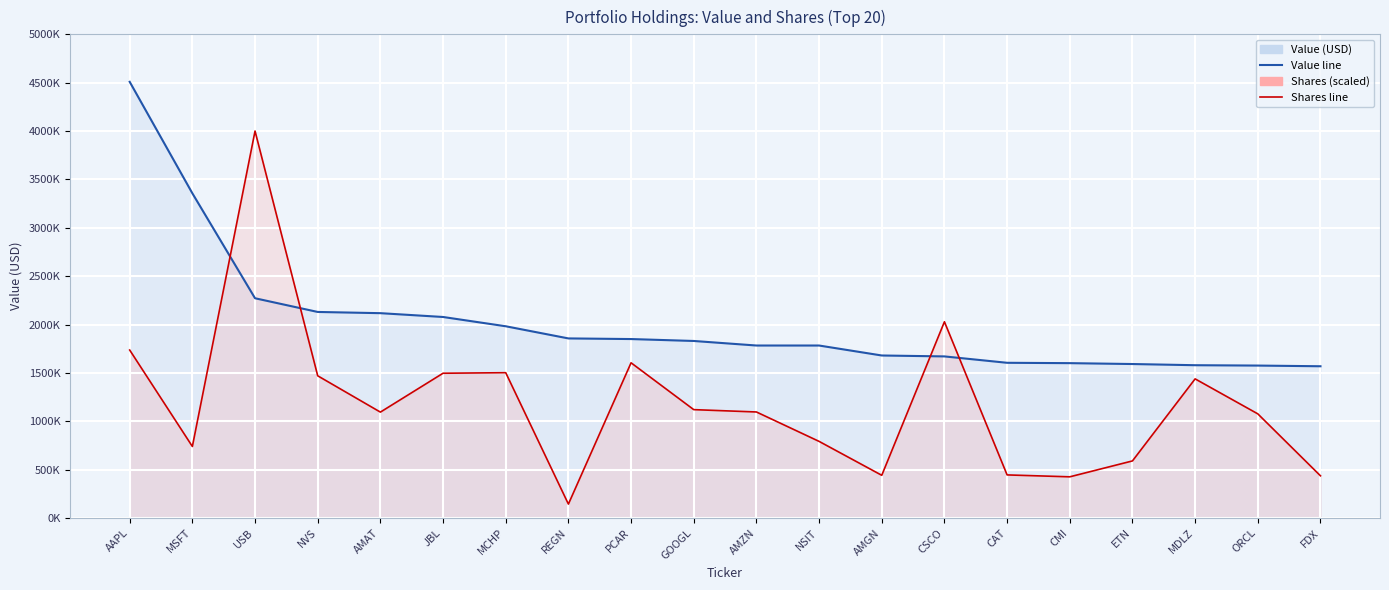

What are all the series names shown in the legend?

Value (USD), Shares (scaled)